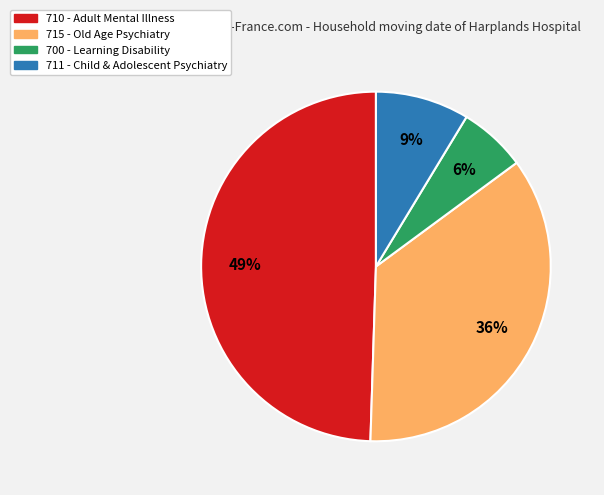

Does any single category account for the majority?

No